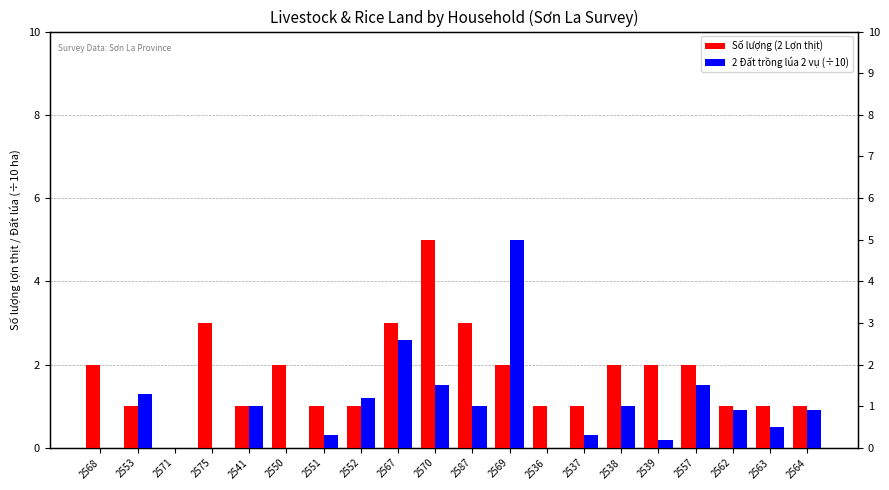

True or false: 2 Đất trồng lúa 2 vụ (÷10) has a value of 2.6 at 2557.

False